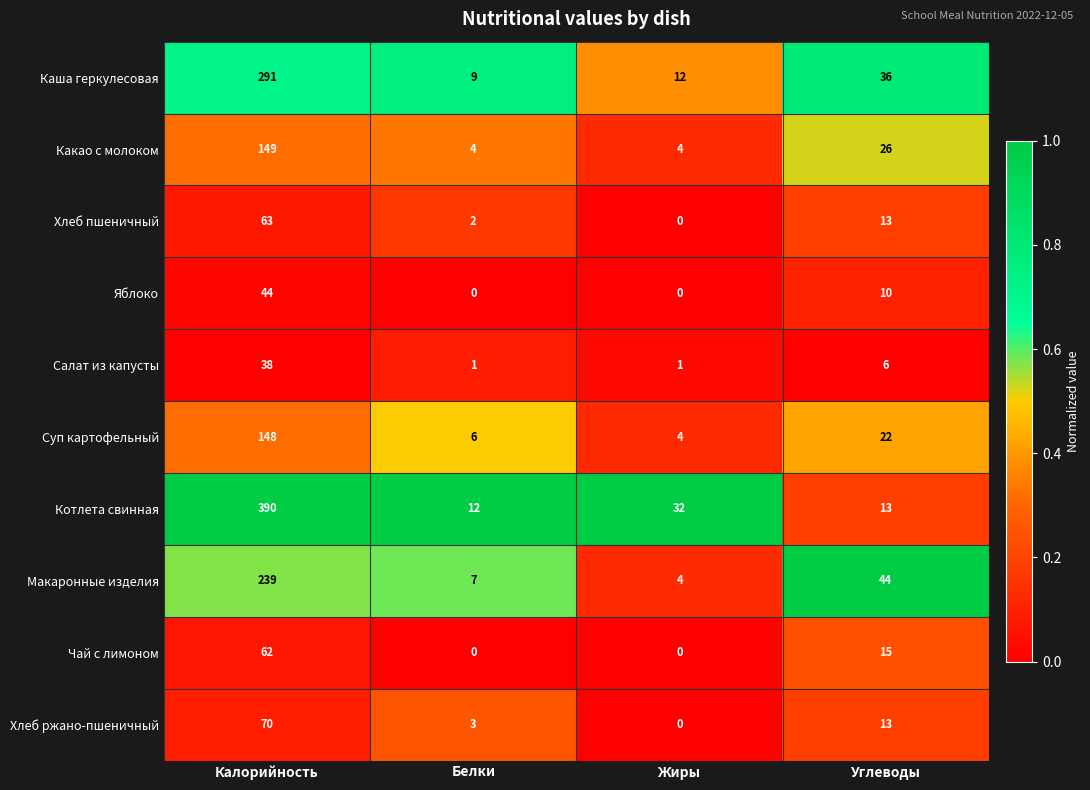

At how many categories does at least one series exceed 0?

4